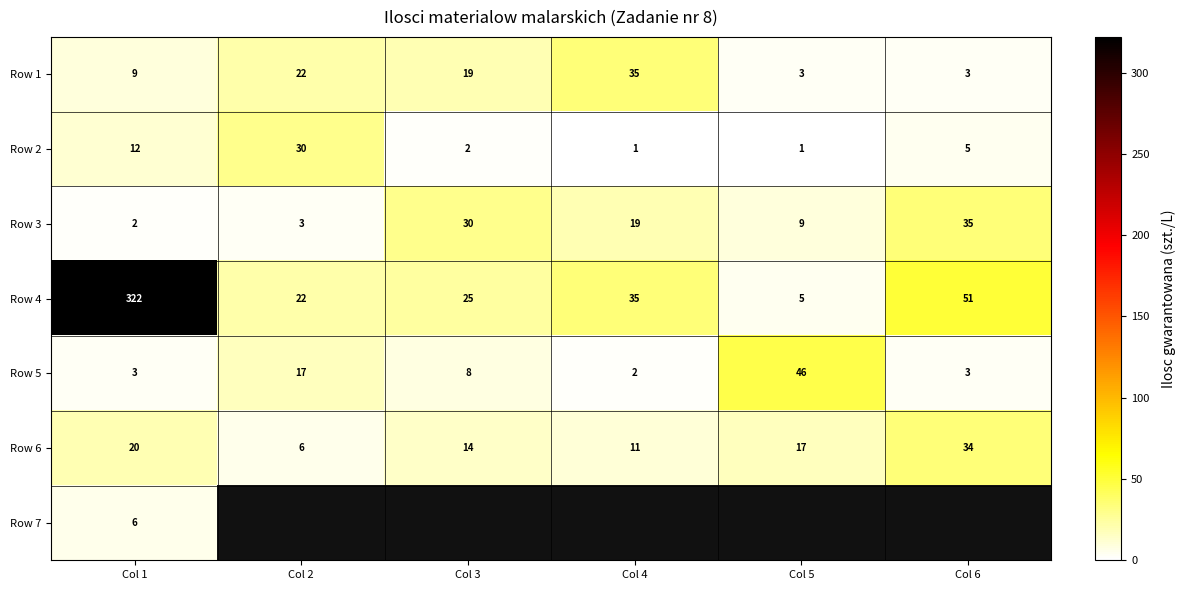

What is the average value of the Row 4 series?

77